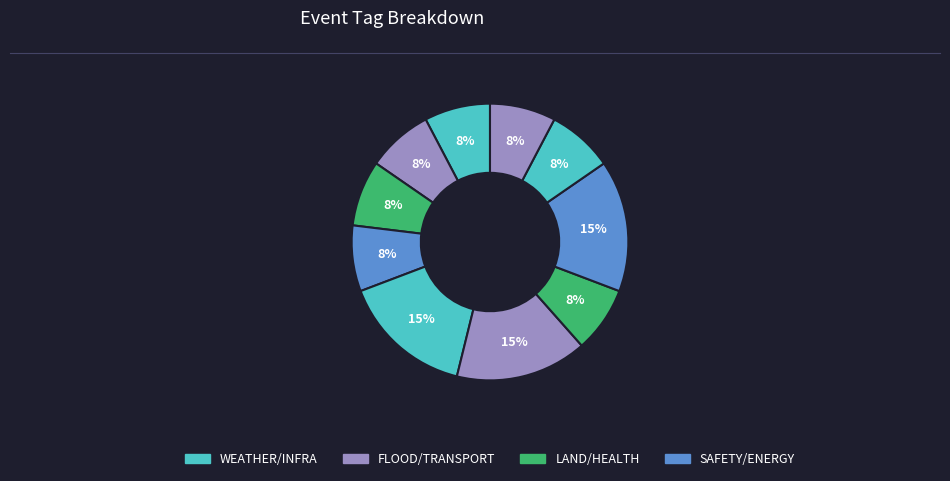

How many segments does this pie chart have?

10